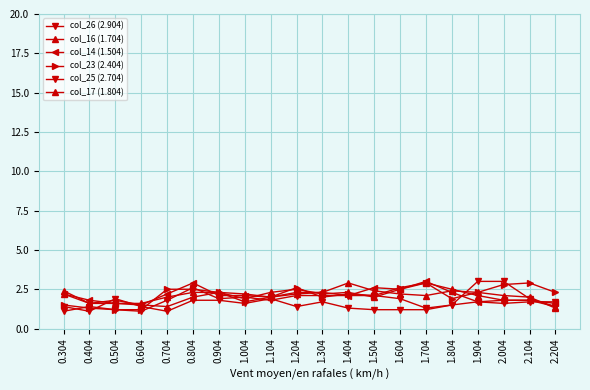

How many distinct data groups are displayed?

6